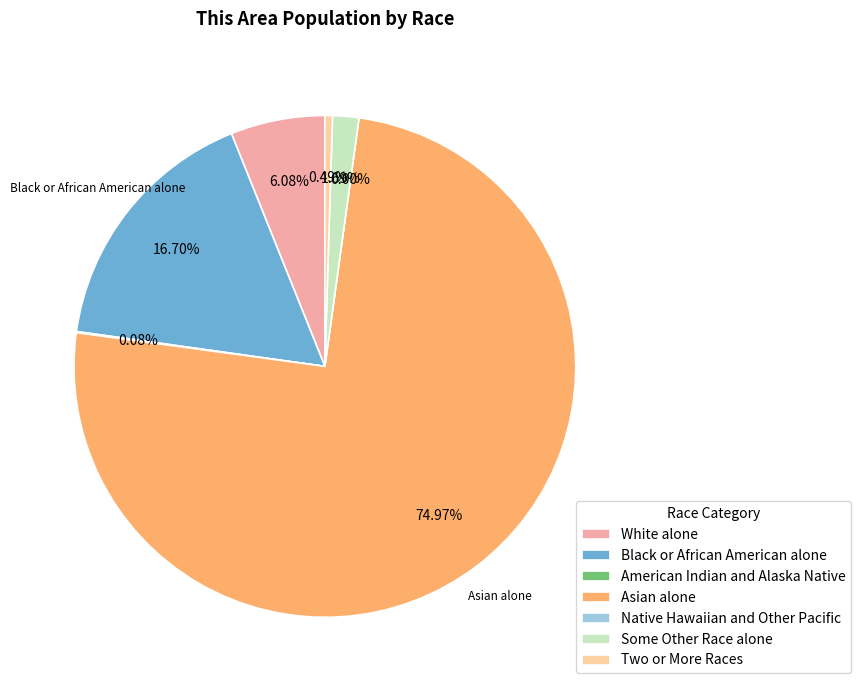

What is the change in value from Black or African American alone to Native Hawaiian and Other Pacific?

-5254